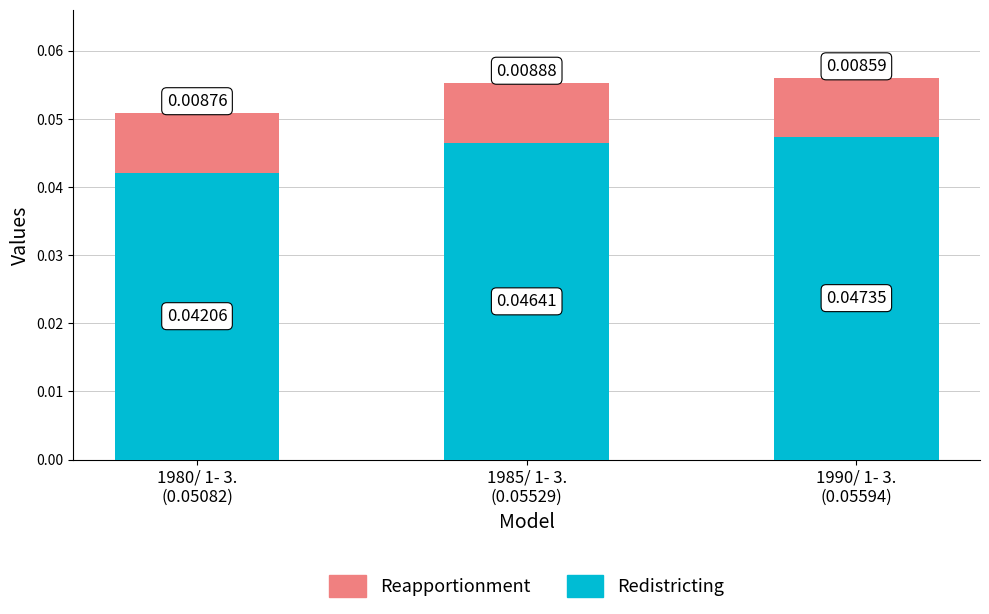

At which label is Redistricting closest to 0?

1980/ 1- 3.
(0.05082)